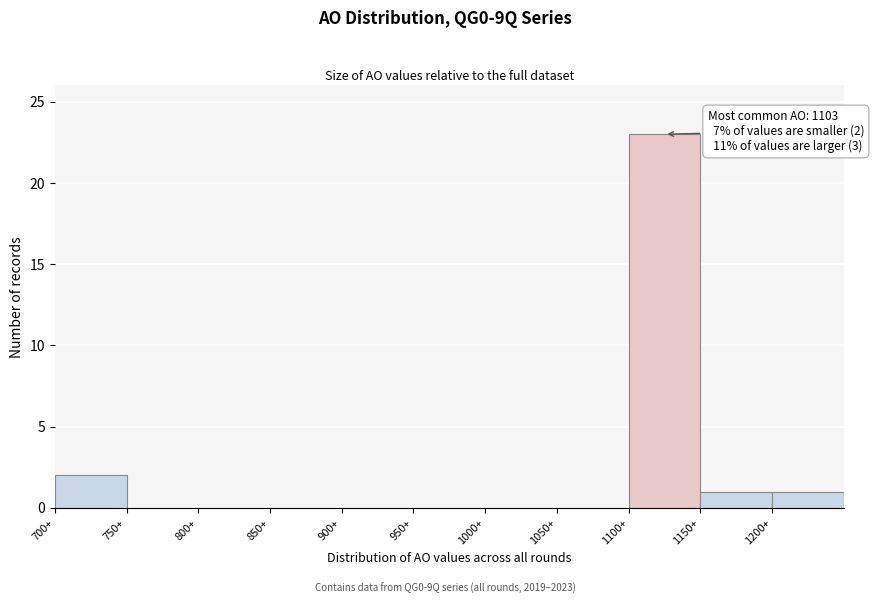

Over which range of the x-axis is the bar tallest?

1100 to 1150